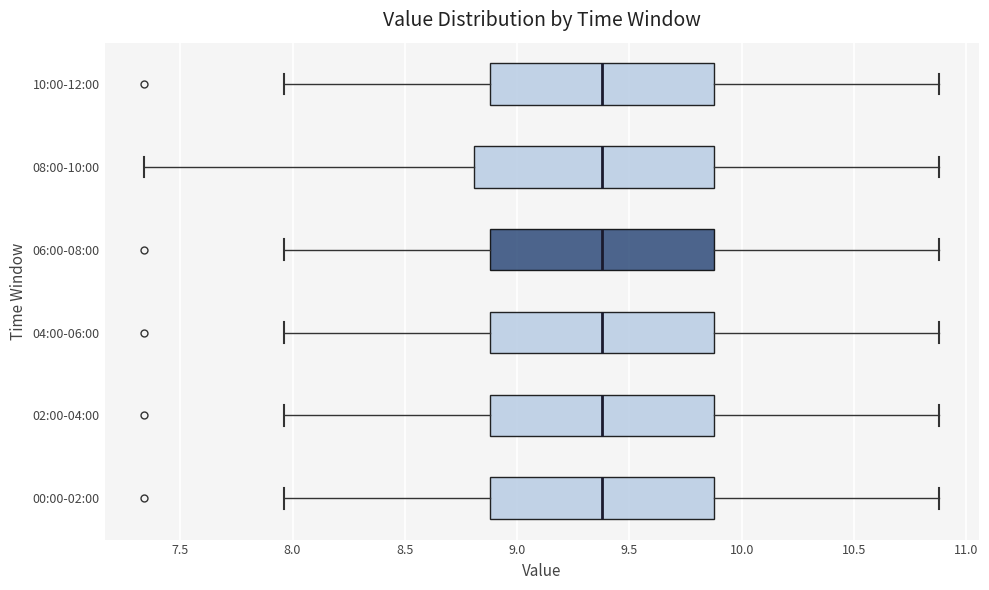

Reading bottom to top, transcribe this box plot: for each box, give where its median line is, the range the box spans, and where its two whiskers end, as read against the x-axis. The values are not printed on the chart, so give them approximately, as read against the axis.

00:00-02:00: median 9.40, box 8.90 to 9.90, whiskers 7.95 to 10.90
02:00-04:00: median 9.40, box 8.90 to 9.90, whiskers 7.95 to 10.90
04:00-06:00: median 9.40, box 8.90 to 9.90, whiskers 7.95 to 10.90
06:00-08:00: median 9.40, box 8.90 to 9.90, whiskers 7.95 to 10.90
08:00-10:00: median 9.40, box 8.80 to 9.90, whiskers 7.35 to 10.90
10:00-12:00: median 9.40, box 8.90 to 9.90, whiskers 7.95 to 10.90